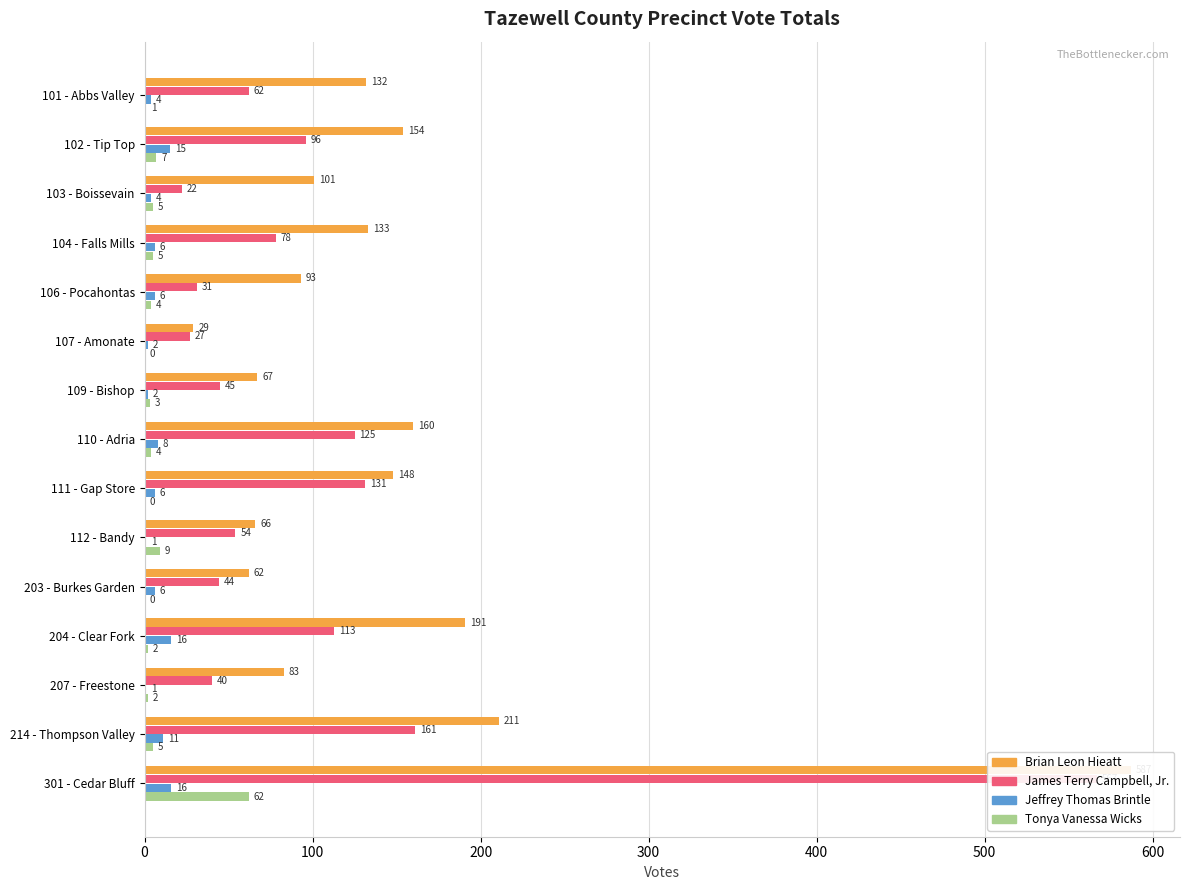

What is the difference between the maximum and second lowest values in the Brian Leon Hieatt series?

525